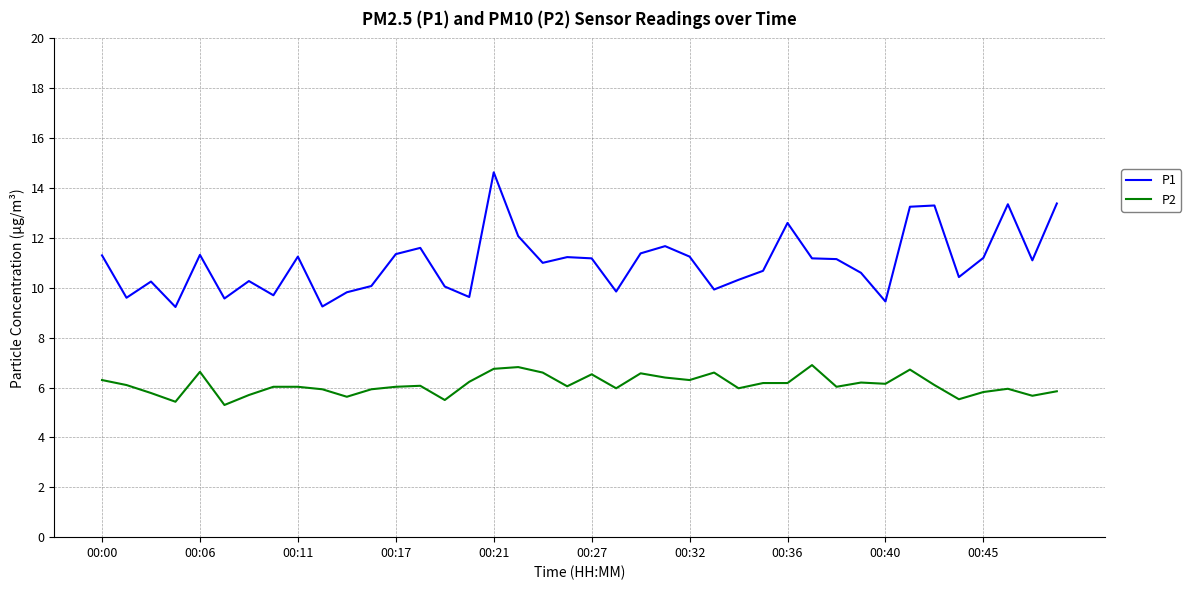

True or false: P1 and P2 cross at least once.

False